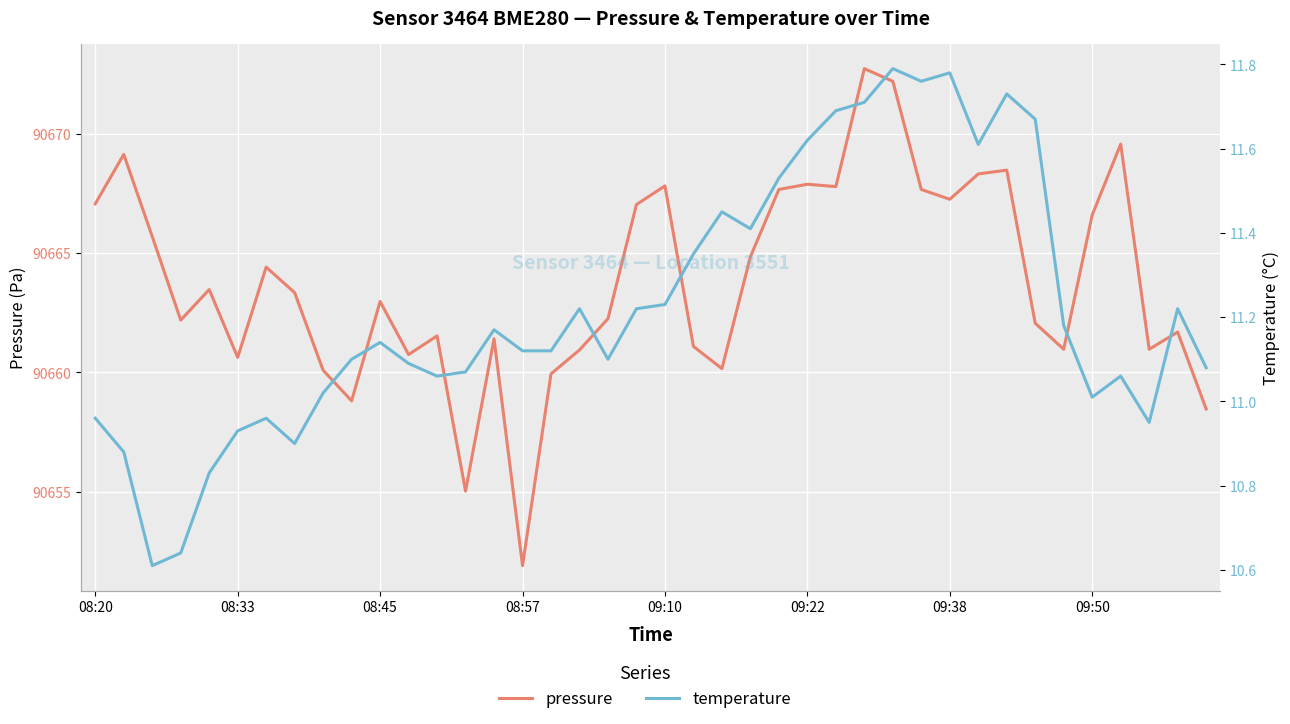

What position from the left is 28?

29